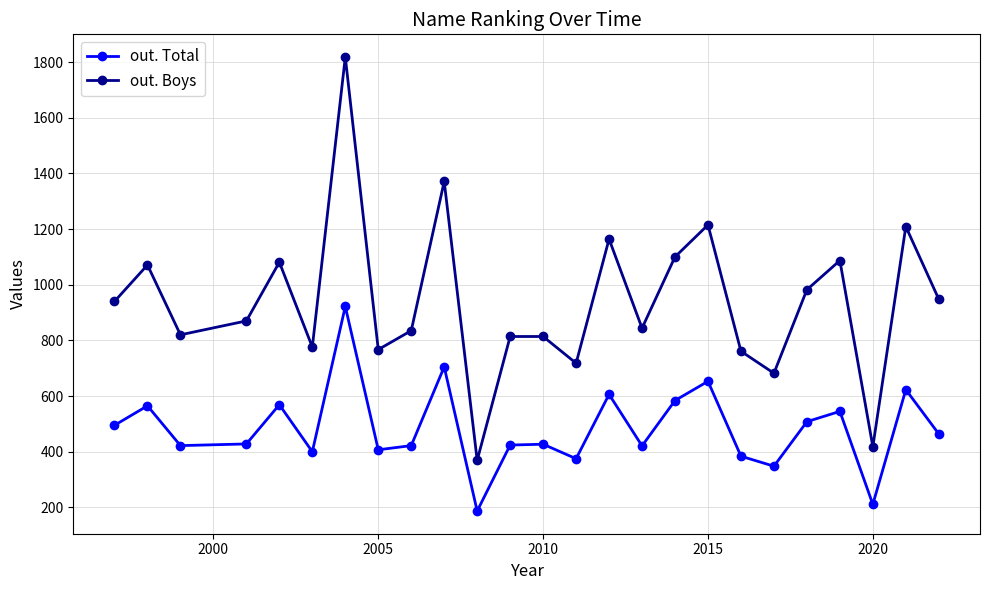

How many interior local valleys does the out. Total series have?

8